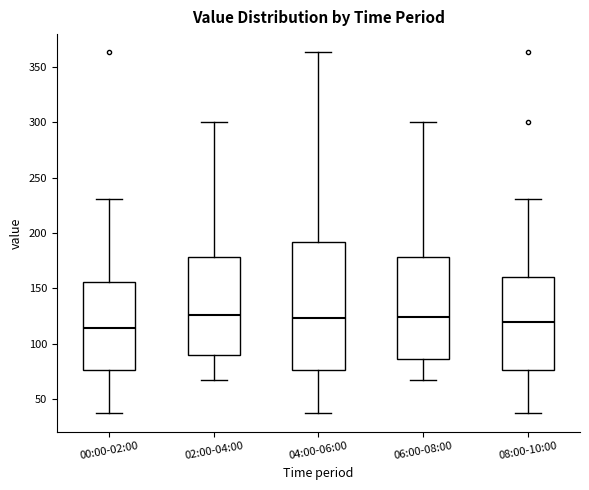

Which box is the tallest, from its lower edge to its upper edge?

04:00-06:00